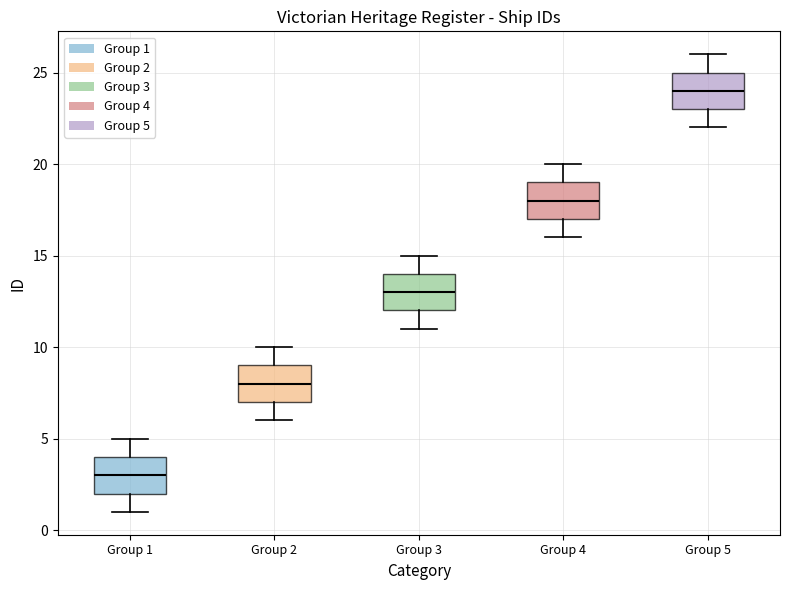

Where does the median line of the box for Group 3 sit on the y-axis? The values are not printed on the chart, so give them approximately, as read against the axis.

13